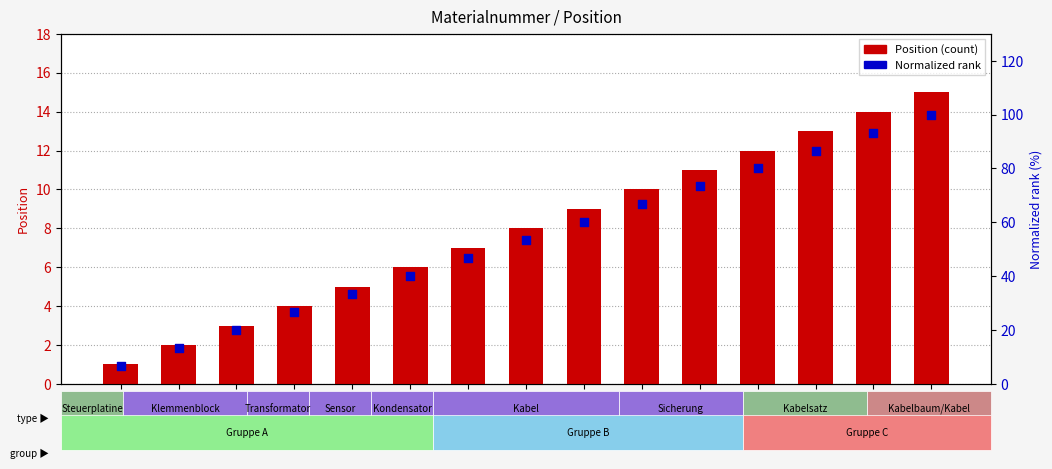

Is the value of Normalized rank (0-100) at M81769 greater than the value of Position at 1221512?

Yes